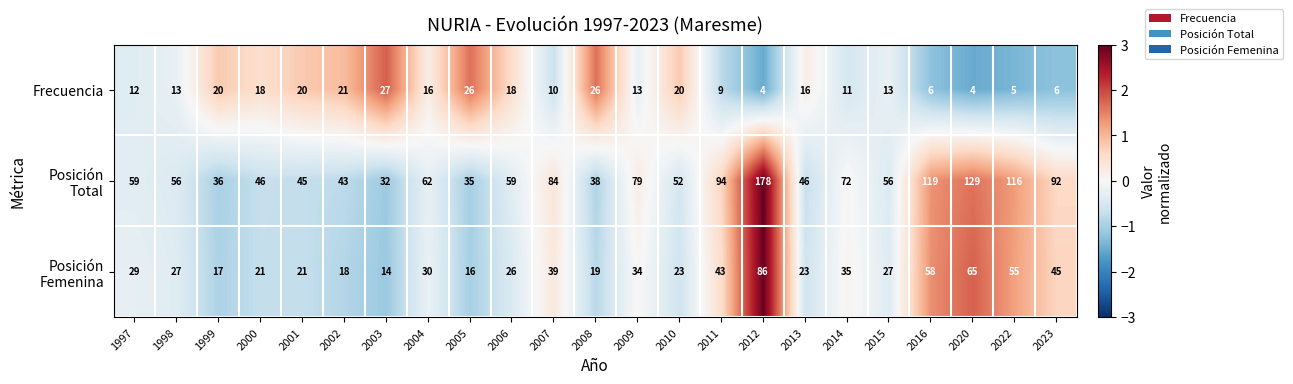

How many series are shown in this chart?

3